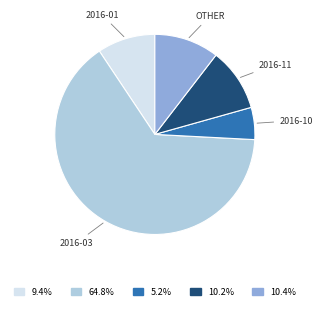

Is there a majority slice in this chart?

Yes